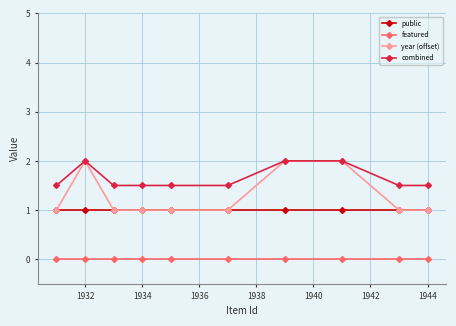

True or false: combined and public cross at least once.

False